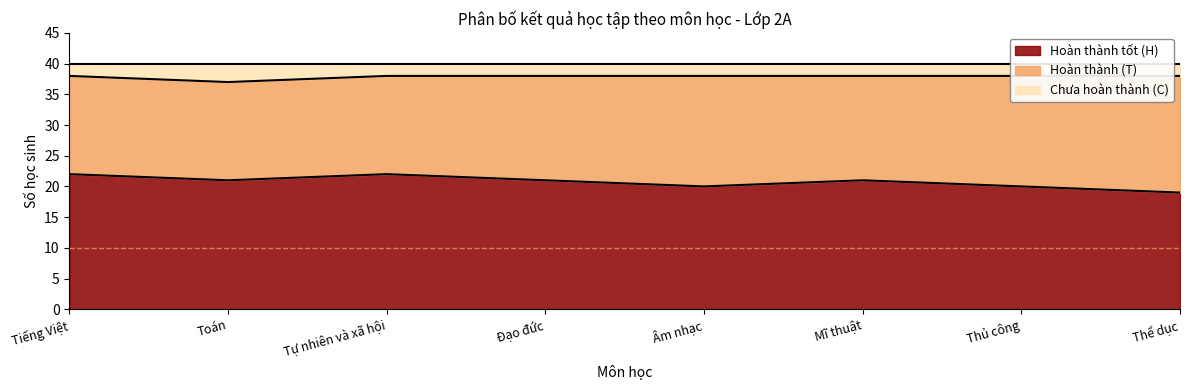

At which label is Hoàn thành tốt (H) closest to 20?

Âm nhạc